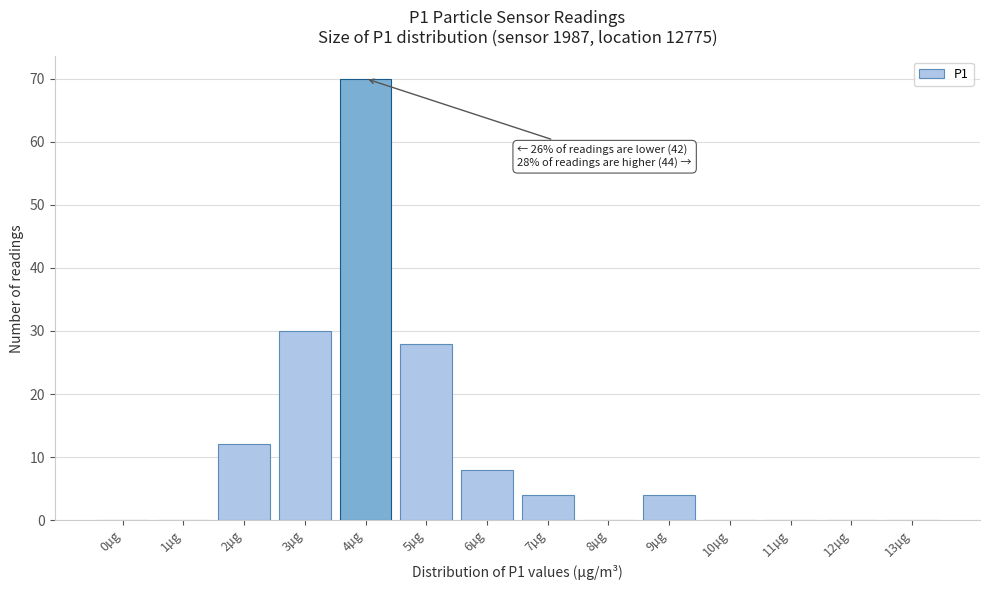

Reading left to right, list all the values displayed in this chart.

0µg=0	1µg=0	2µg=12	3µg=30	4µg=70	5µg=28	6µg=8	7µg=4	8µg=0	9µg=4	10µg=0	11µg=0	12µg=0	13µg=0